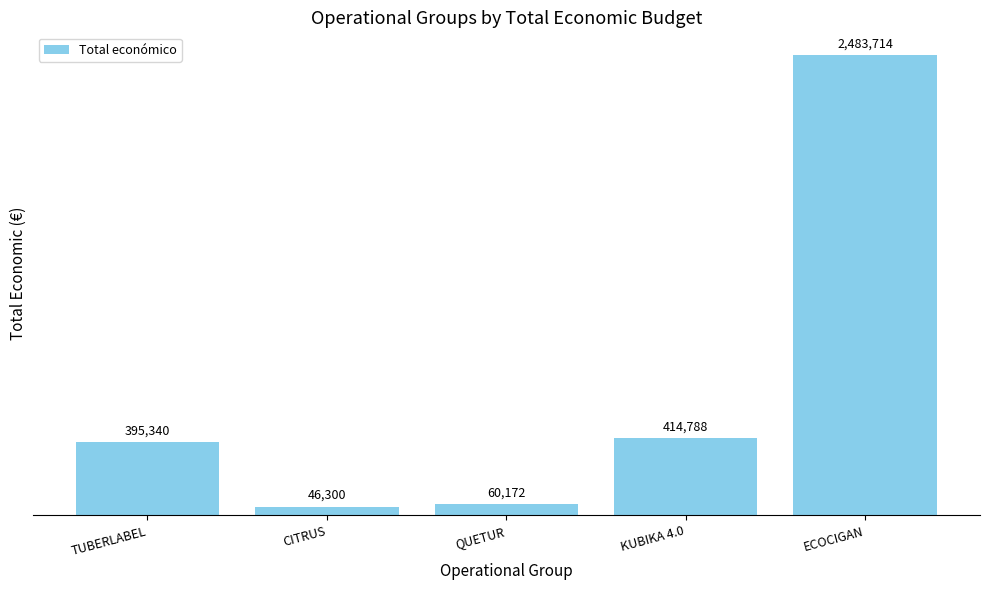

What position from the right is TUBERLABEL?

5